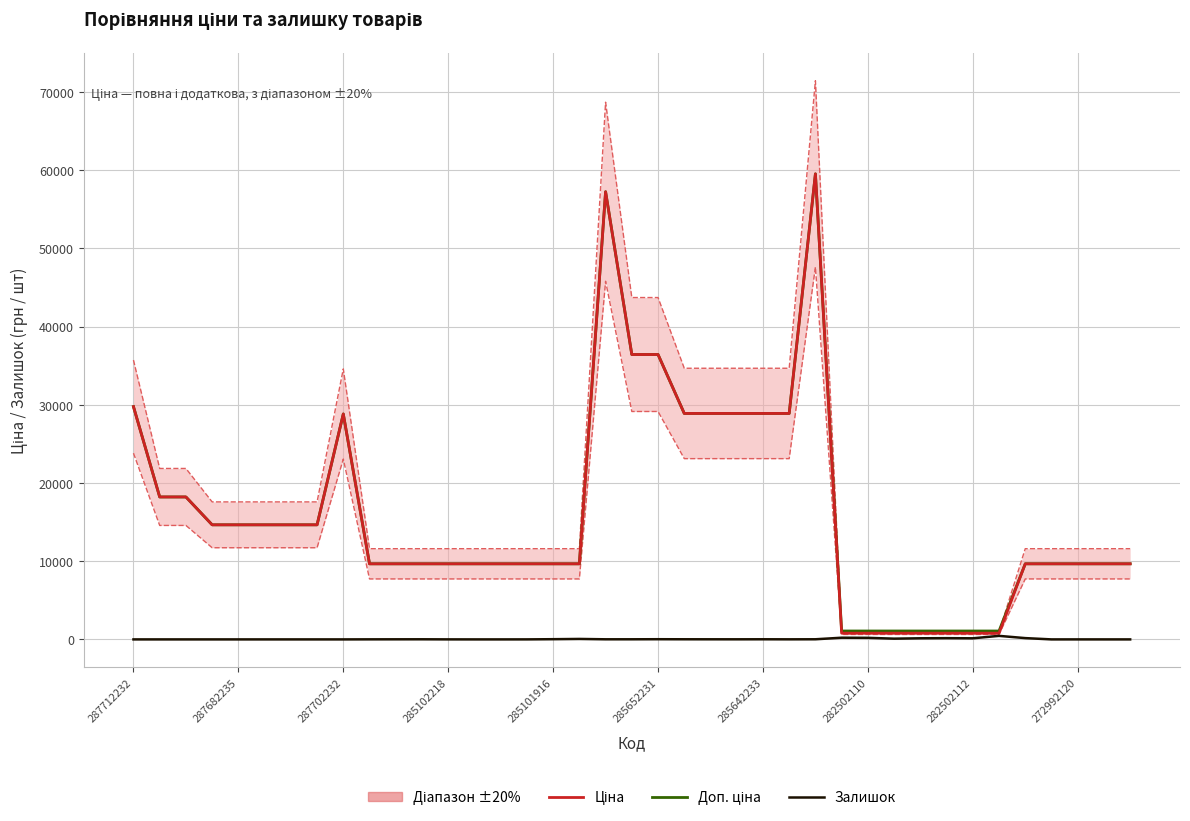

How many categories are shown in the chart?

39